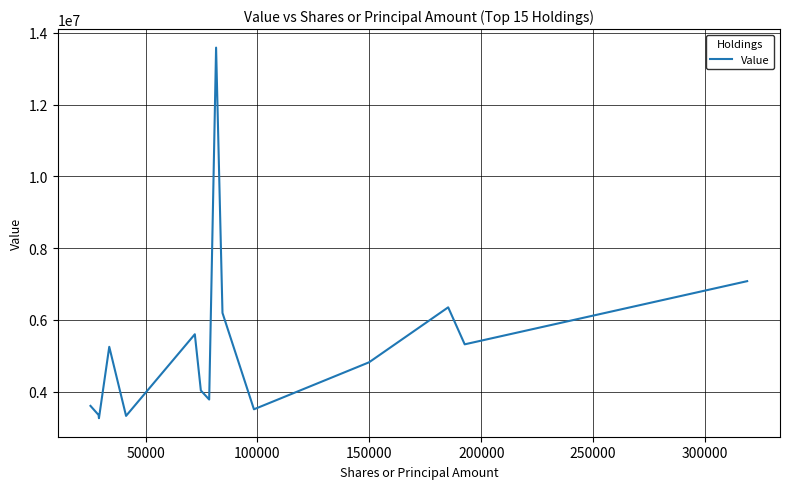

What is the greatest value displayed?

13586000